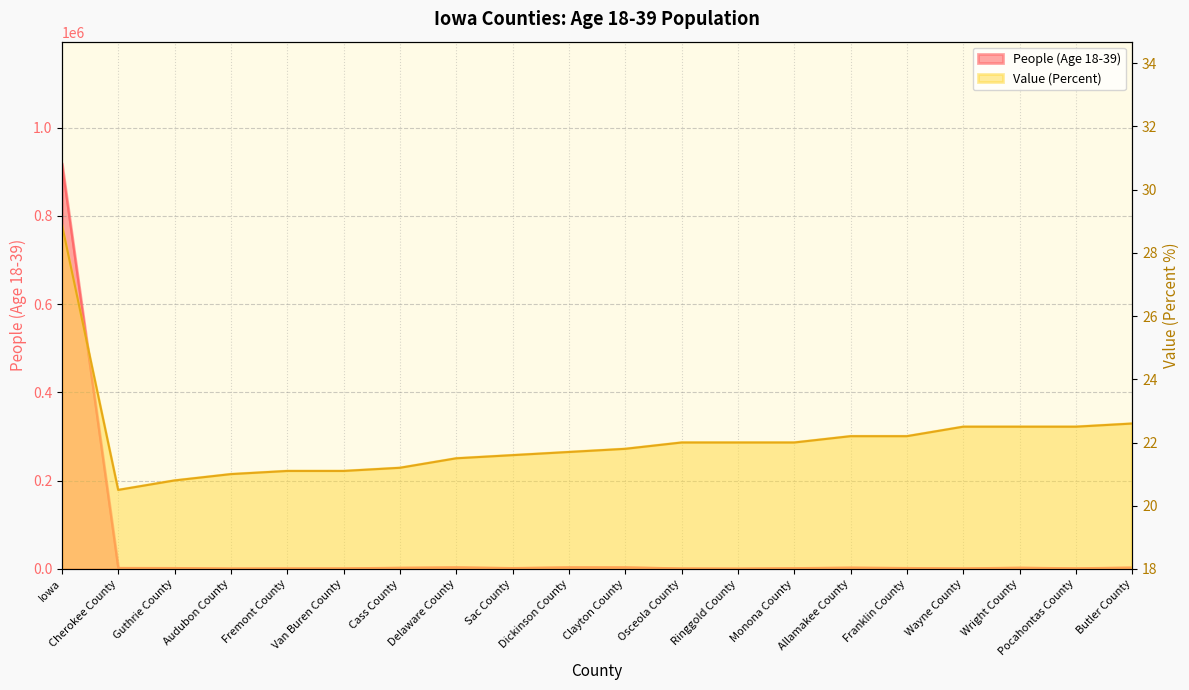

At how many categories does at least one series exceed 192081?

1